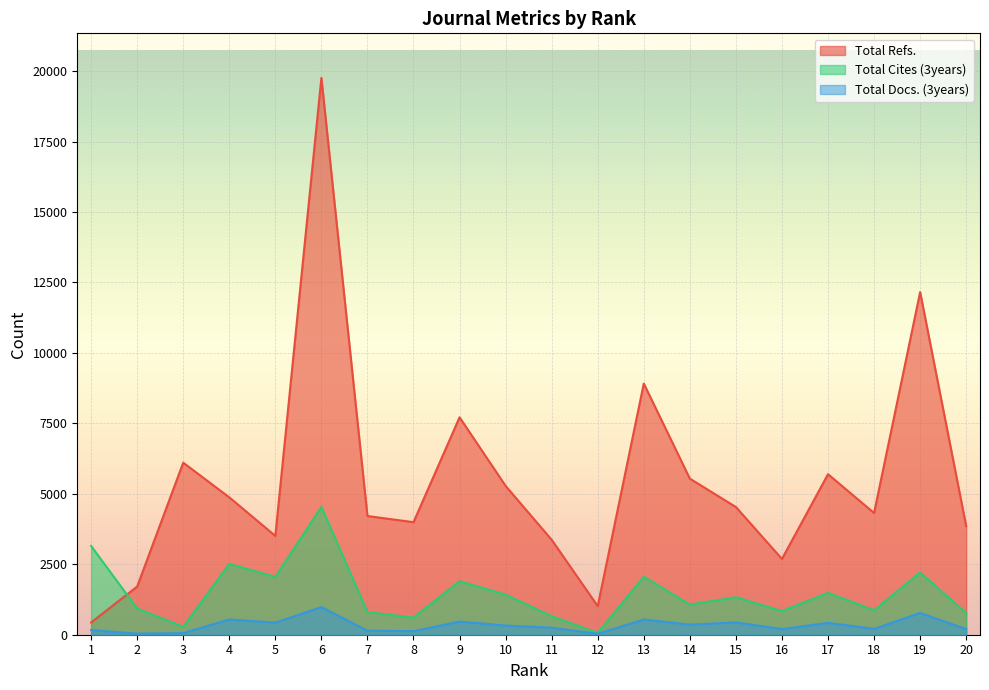

What is the spread (max minus min) of values at 8?

3866